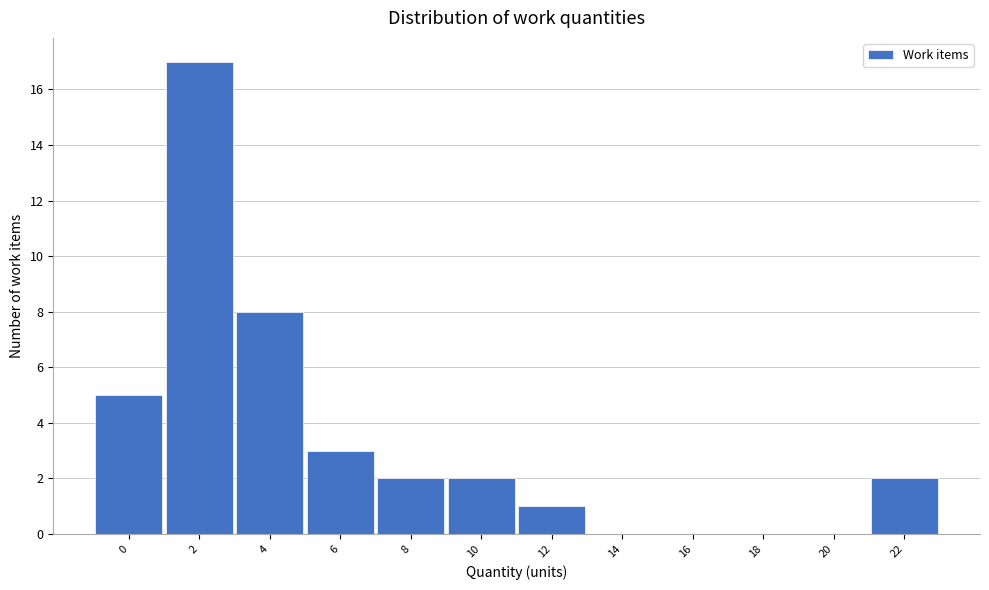

Reading left to right, what are all the values shown in this chart?

0=5	2=17	4=8	6=3	8=2	10=2	12=1	14=0	16=0	18=0	20=0	22=2